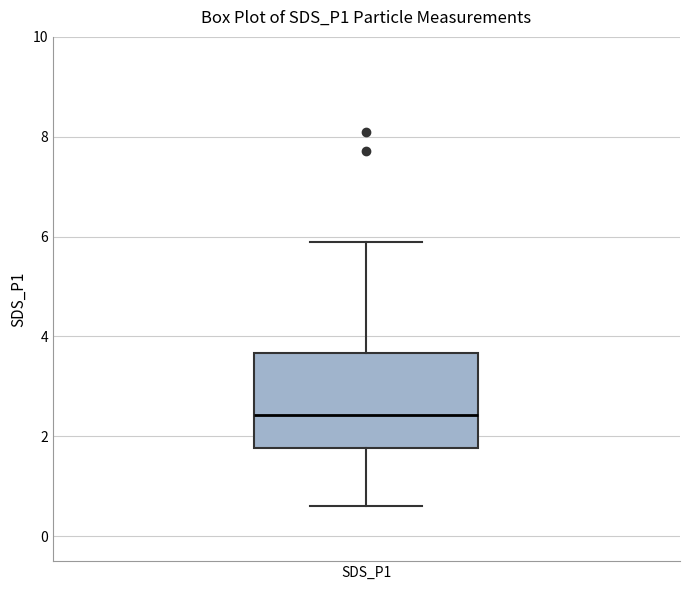

Transcribe this box plot: give where the median line is, the range the box spans, and where the two whiskers end, as read against the y-axis. The values are not printed on the chart, so give them approximately, as read against the axis.

median 2.4, box 1.8 to 3.6, whiskers 0.6 to 6.0